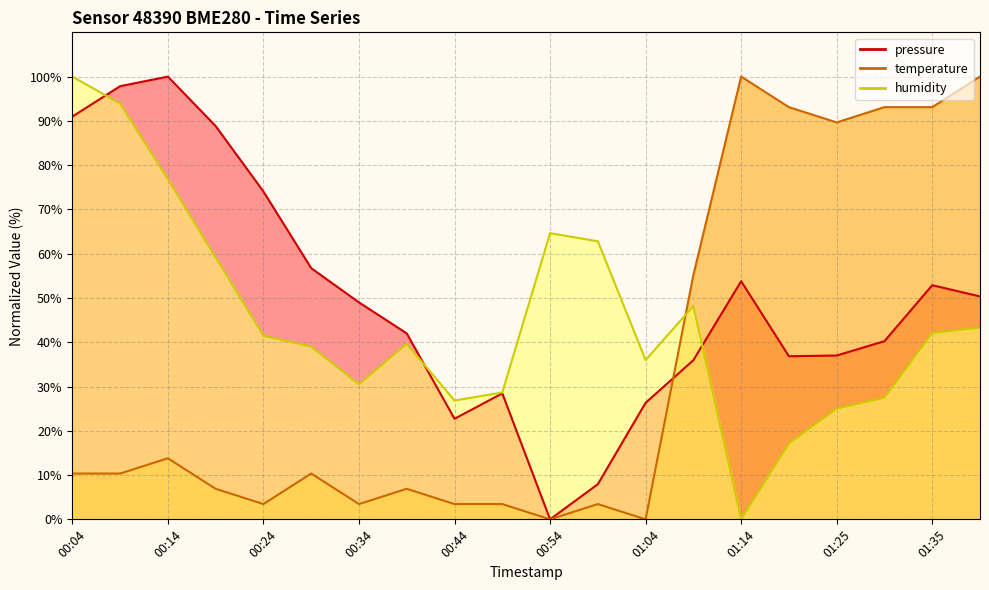

Which series has the largest range (max minus min)?

pressure